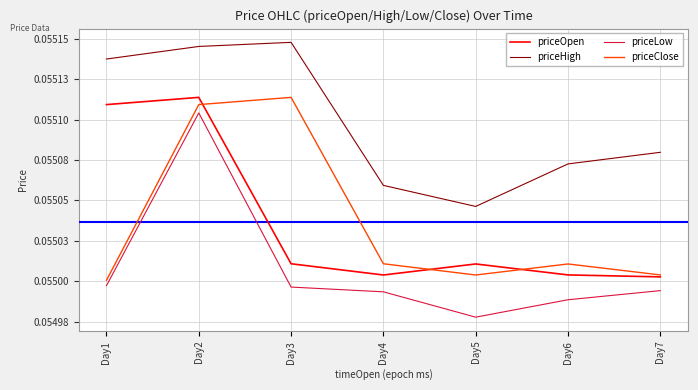

True or false: priceLow has more than 1 points higher than both neighbors.

False